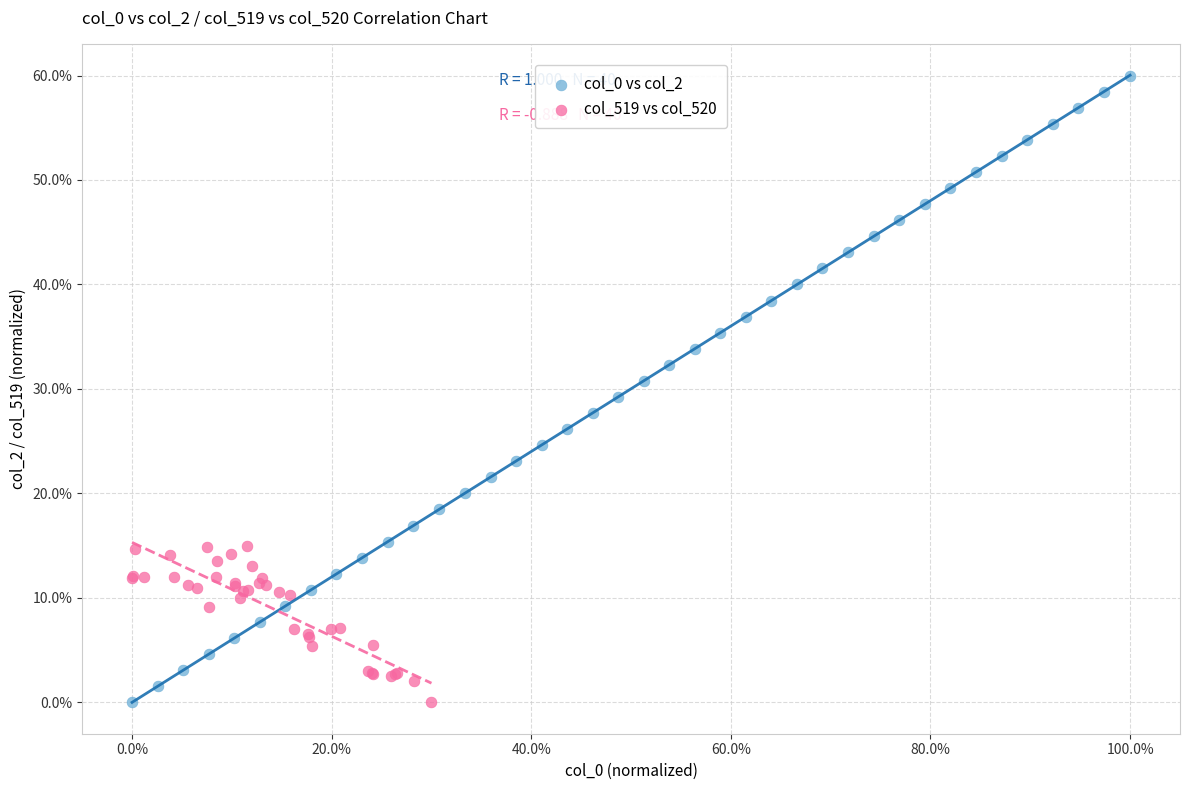

Which series has the widest spread of Y values?

col_0 vs col_2